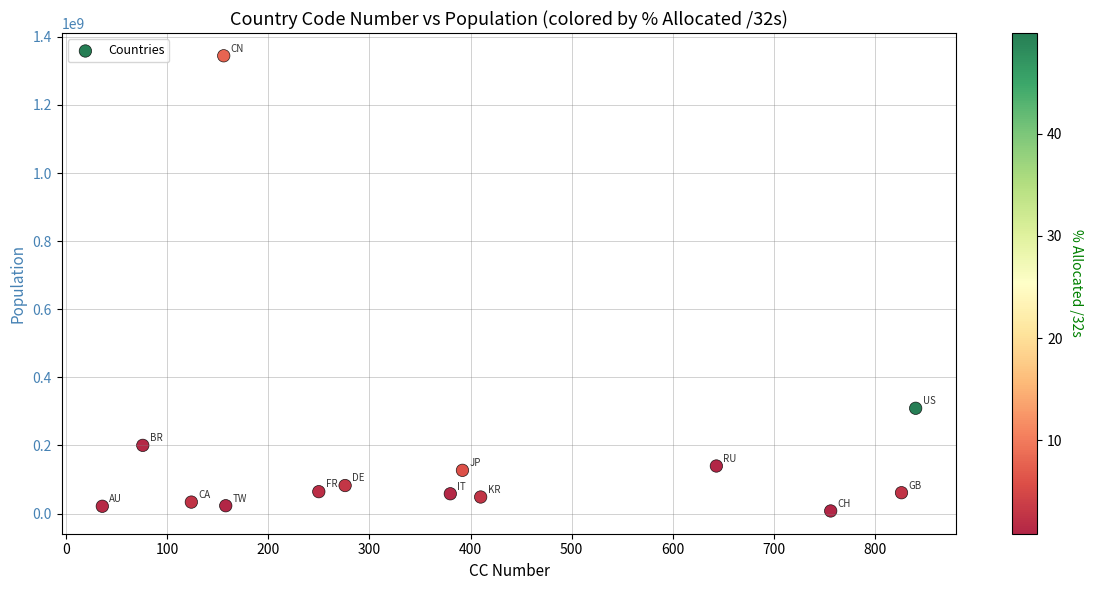

What Y value in the scatter plot is closest to 675935402?

309134008